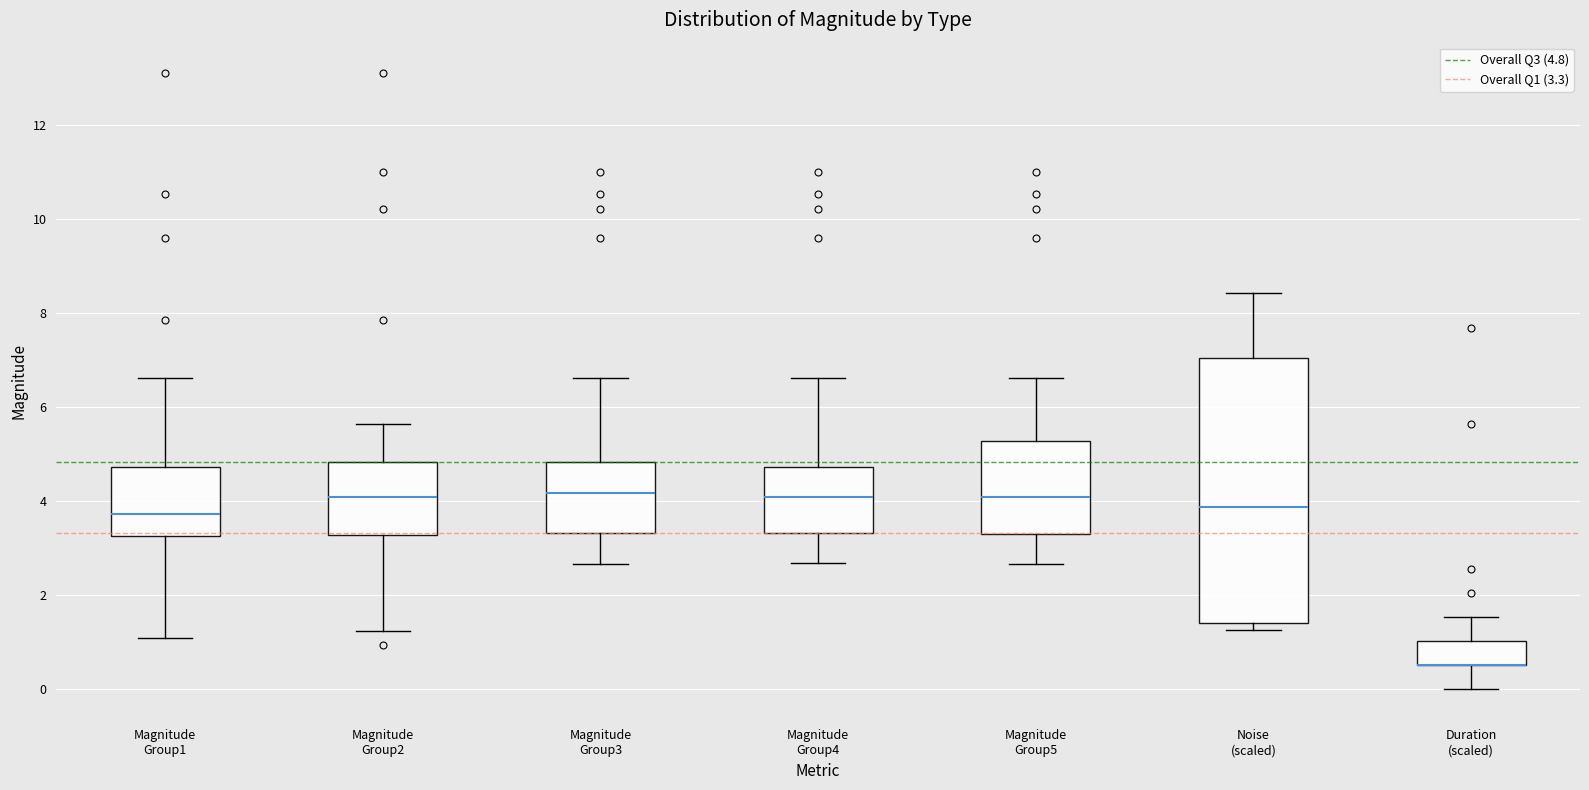

Which box is the tallest, from its lower edge to its upper edge?

Noise (scaled)